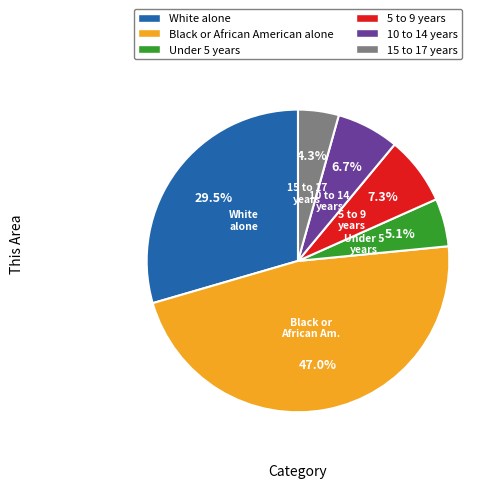

The Black or African American alone slice represents 57% of the pie. True or false?

False